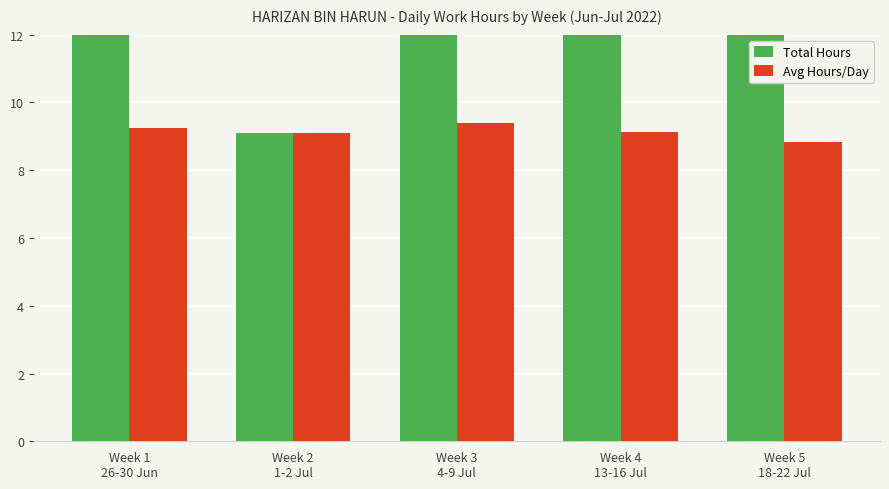

At how many categories does at least one series exceed 21?

4